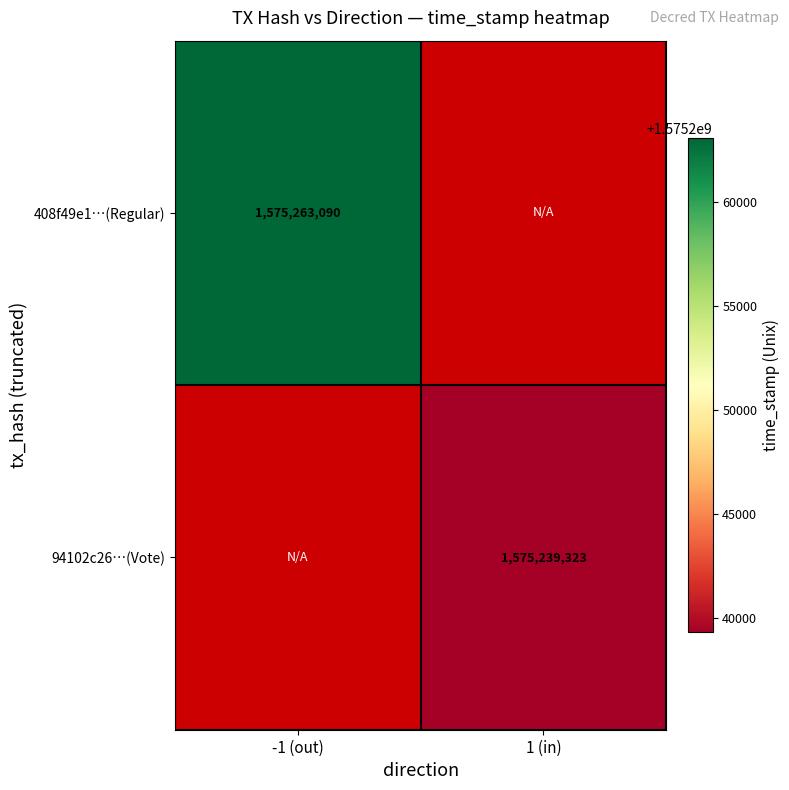

The 408f49e1…(Regular) series shows 1575263090 at -1 (out). True or false?

True